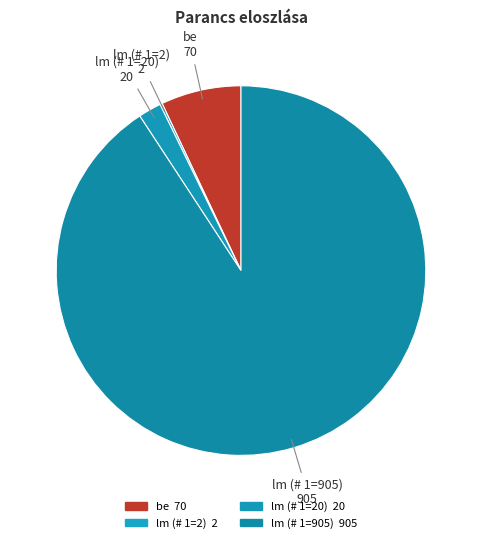

Do be and lm (# 1=20) together represent more than half of the pie?

No